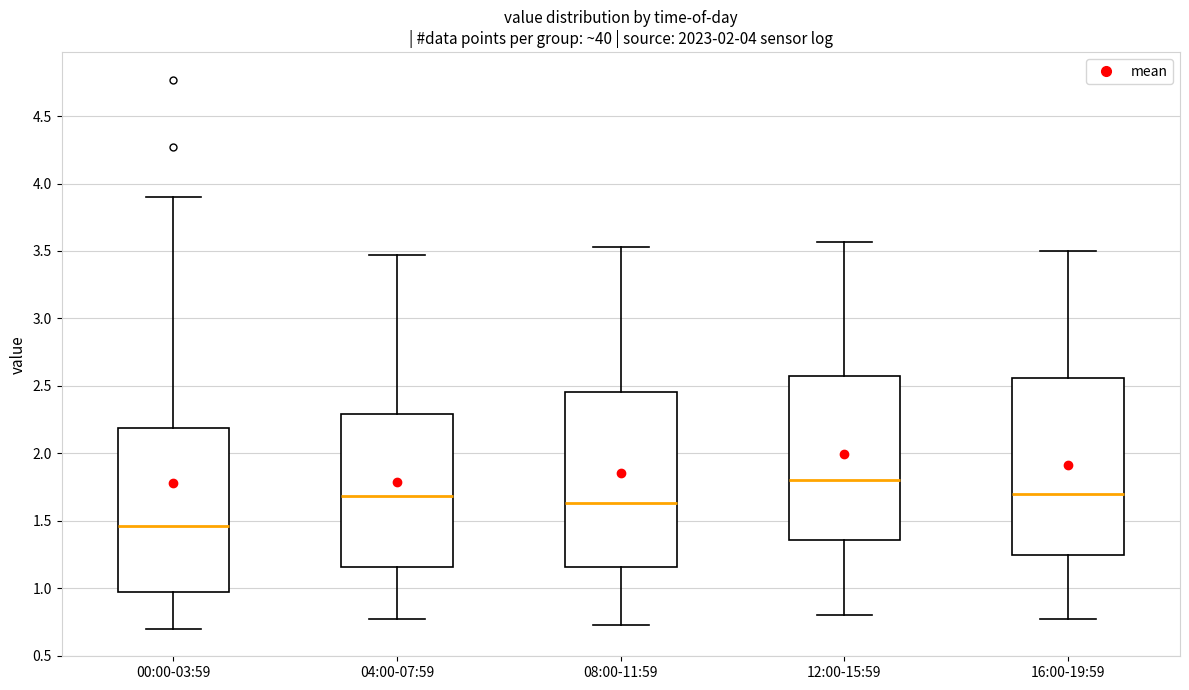

Where does the lower whisker of the box for 16:00-19:59 end on the y-axis? The values are not printed on the chart, so give them approximately, as read against the axis.

0.75